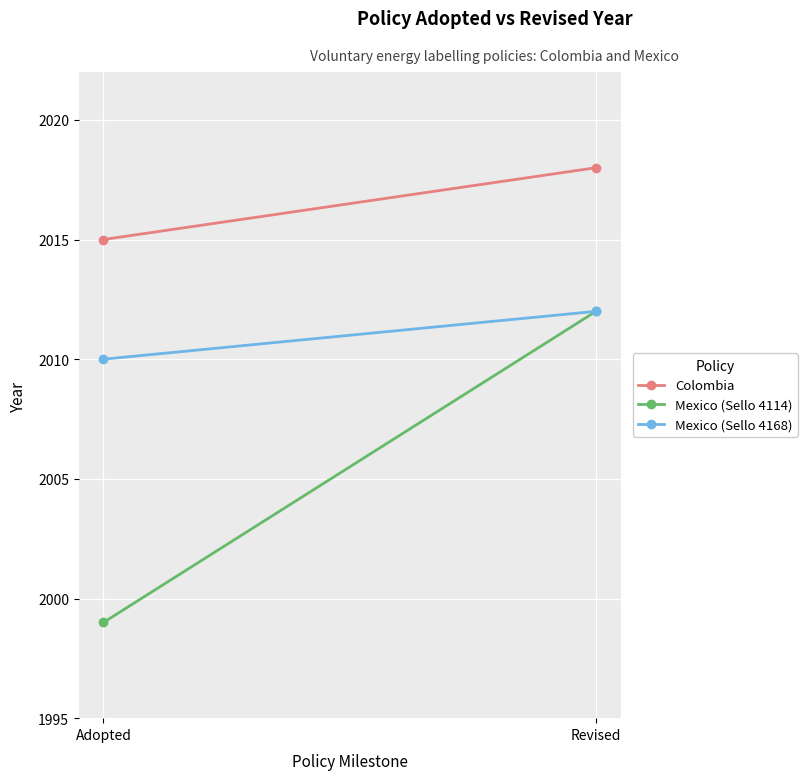

Is it true that Mexico (Sello 4168) equals 908 at Revised?

False